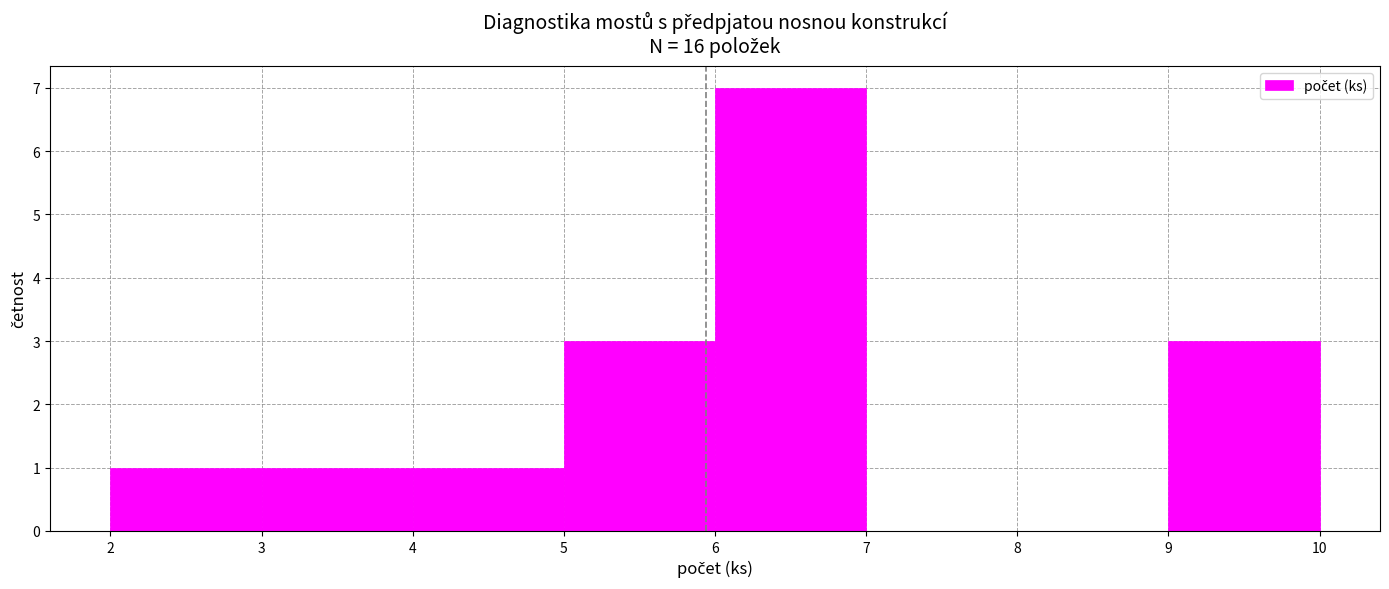

Reading left to right, list every bar in this chart as the range it spans on the x-axis followed by its height. The values are not printed on the chart, so give them approximately, as read against the axis.

2 to 3: 1
3 to 4: 1
4 to 5: 1
5 to 6: 3
6 to 7: 7
7 to 8: 0
8 to 9: 0
9 to 10: 3